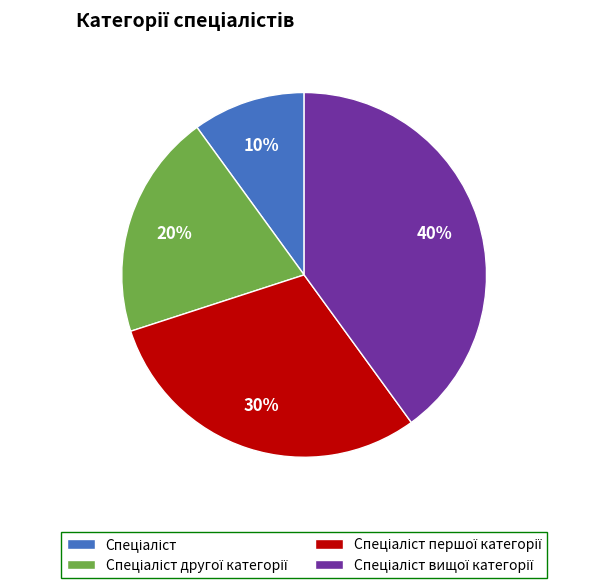

Is there any slice that represents more than half of the pie?

No